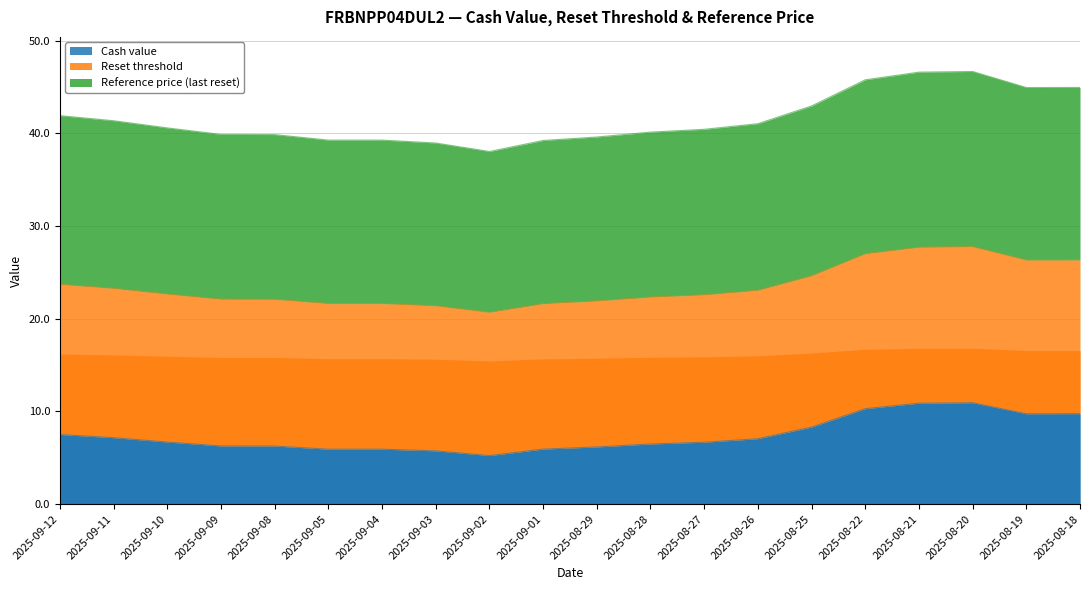

True or false: Reference price (last reset) and Cash value intersect in this chart.

False